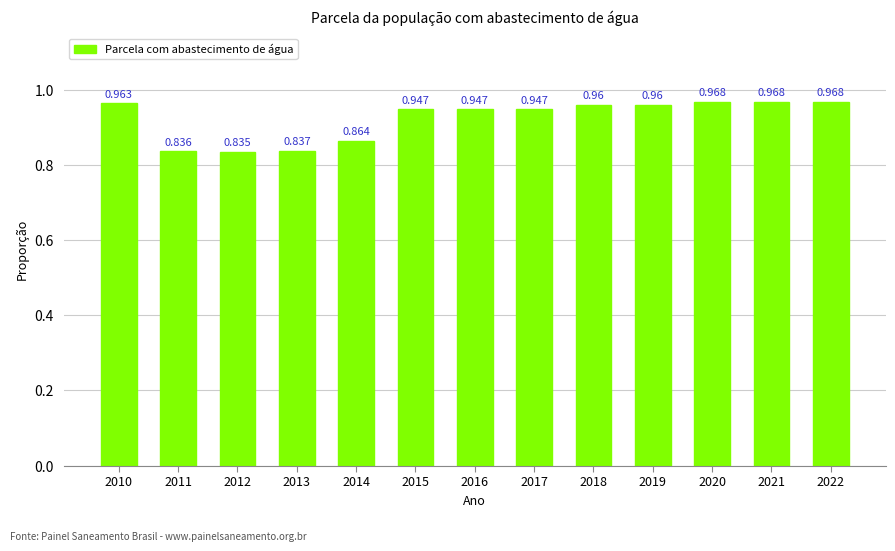

Does the chart contain stacked bars?

No